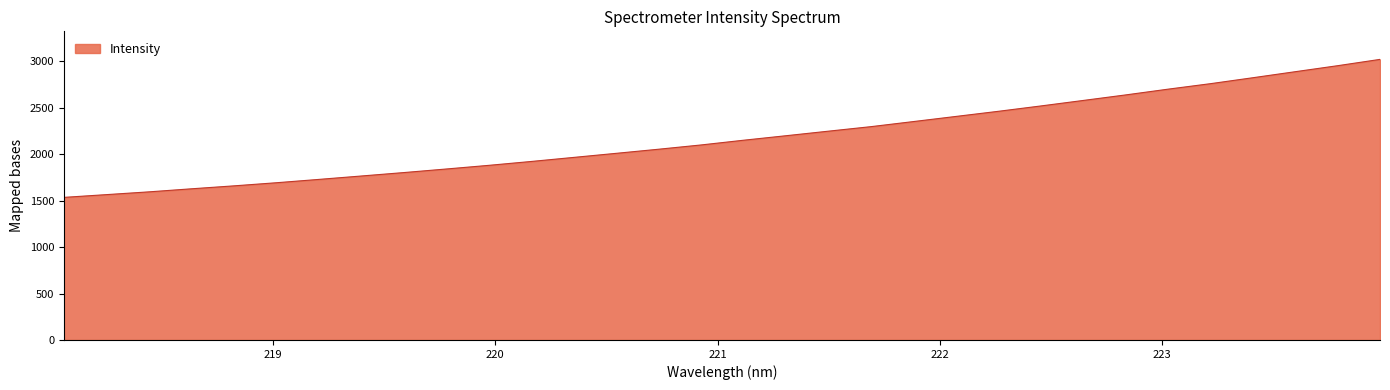

What is the smallest value displayed?

1536.1